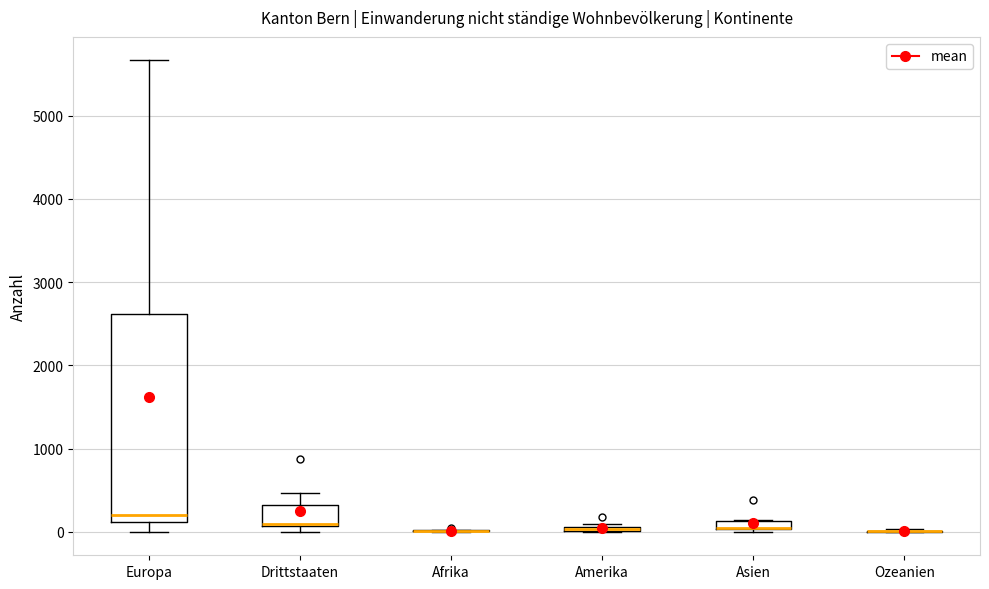

Comparing the boxes themselves (not the whiskers), which one is the tallest?

Europa